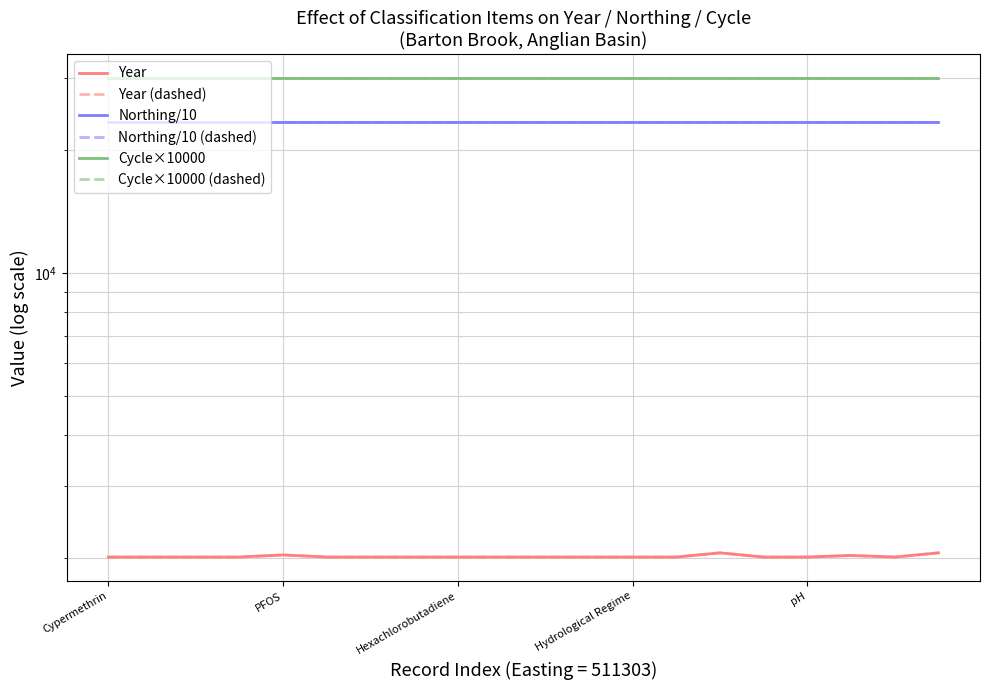

True or false: Cycle×10000 (dashed) has more than 0 points higher than both neighbors.

False